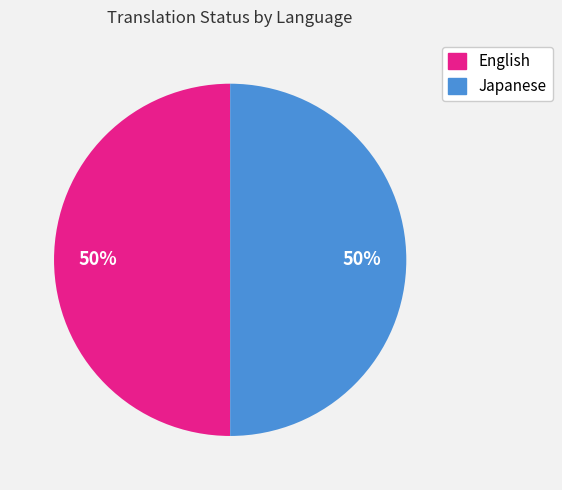

How many slices are in this pie chart?

2